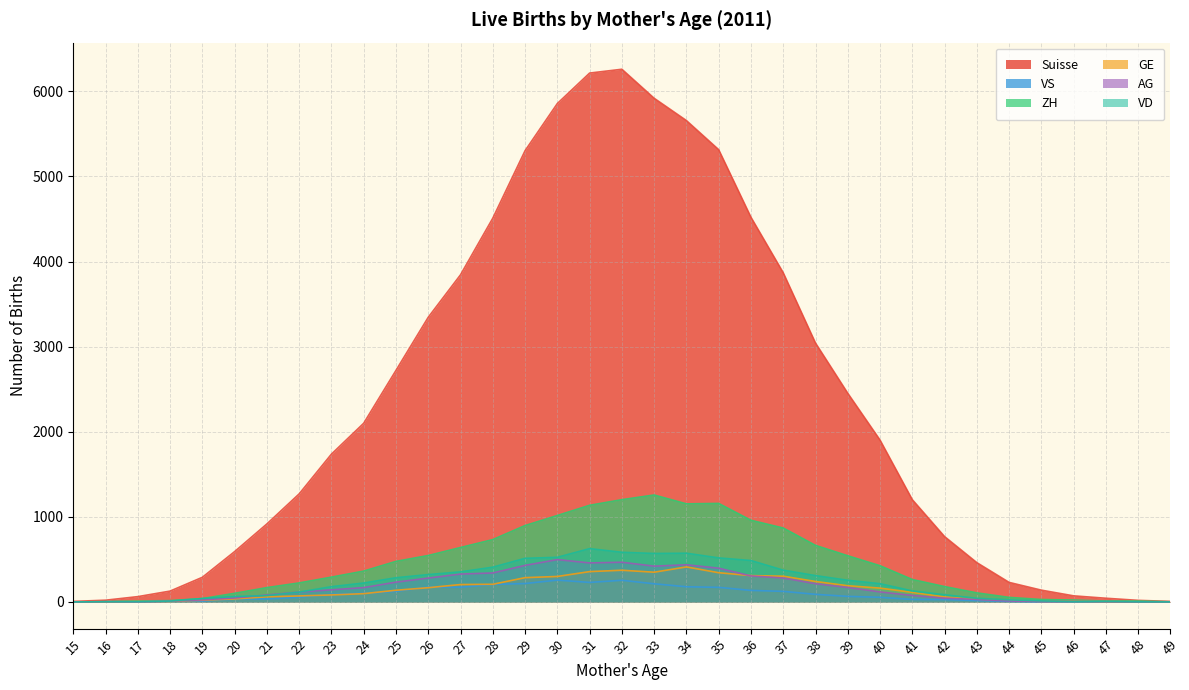

What is the maximum value shown in the chart?

6259